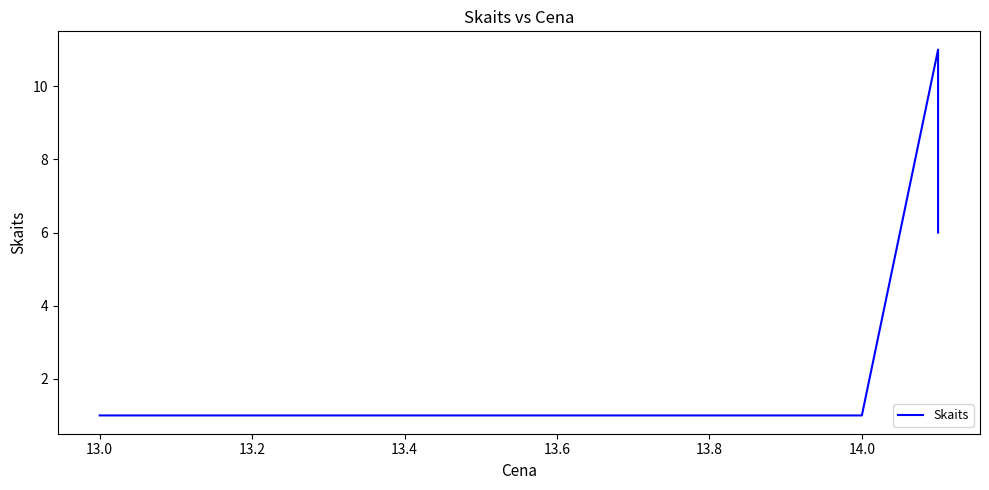

What is the ratio of the value at 14.0 to the value at 13.0?

1.0